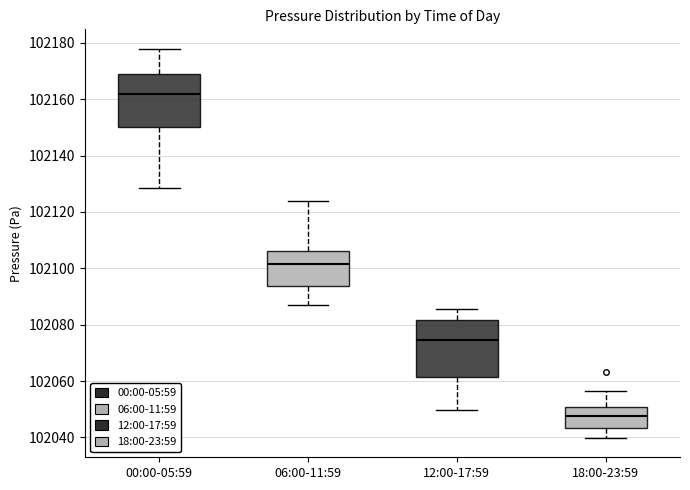

Reading left to right, read every box against the y-axis: the position of its median line, the range the box covers, and the ends of its whiskers. The values are not printed on the chart, so give them approximately, as read against the axis.

00:00-05:59: median 102162, box 102150 to 102168, whiskers 102128 to 102178
06:00-11:59: median 102102, box 102094 to 102106, whiskers 102088 to 102124
12:00-17:59: median 102074, box 102062 to 102082, whiskers 102050 to 102086
18:00-23:59: median 102048, box 102044 to 102050, whiskers 102040 to 102056